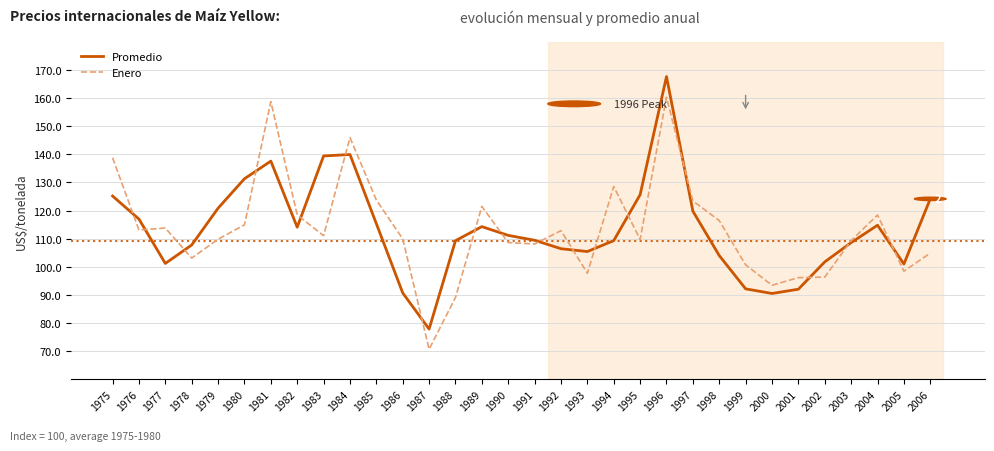

What is the difference between the second highest and second lowest values in the Promedio series?

49.5